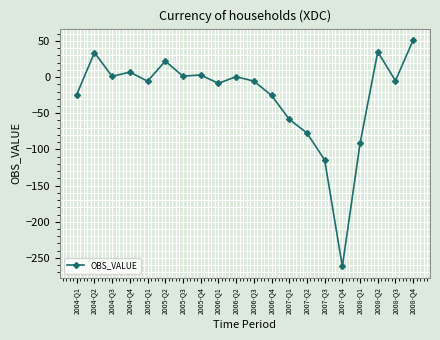

Between 2005-Q2 and 2008-Q1, which is larger?

2005-Q2